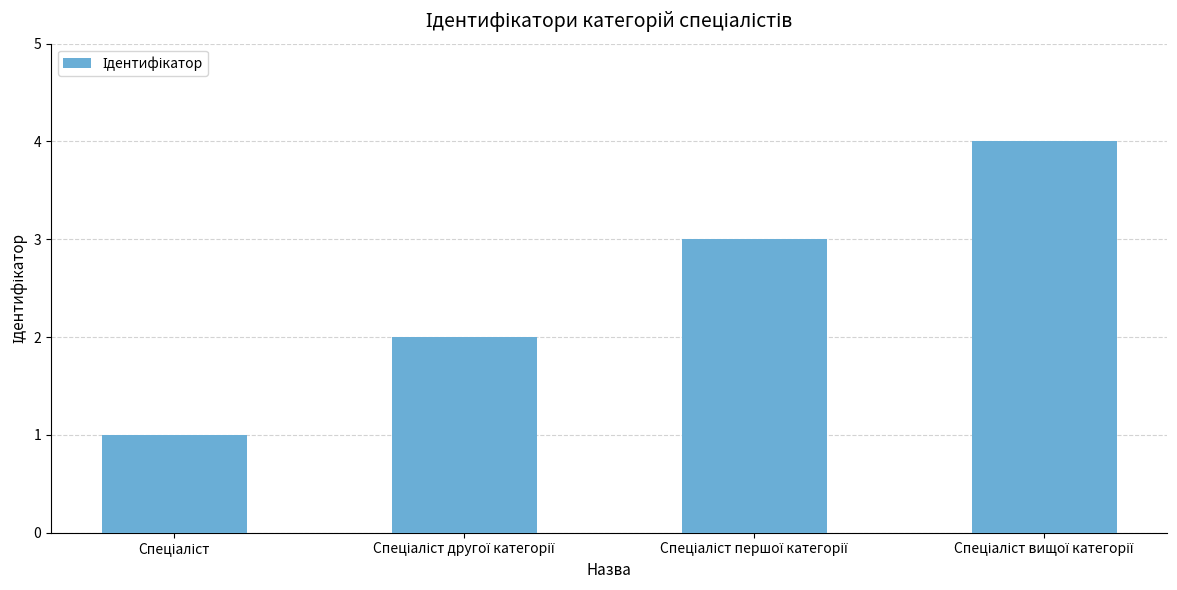

What is the maximum value shown in the chart?

4